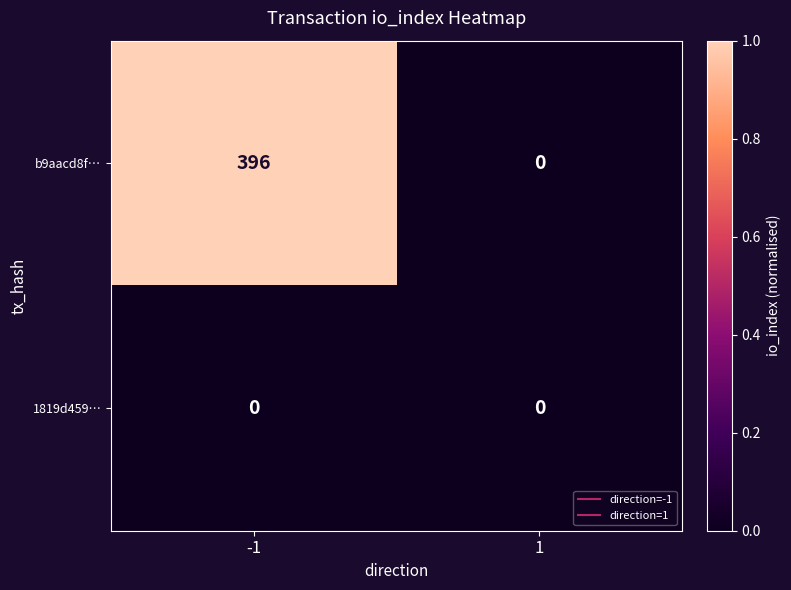

What is the difference between the maximum and minimum values in the b9aacd8f… series?

396